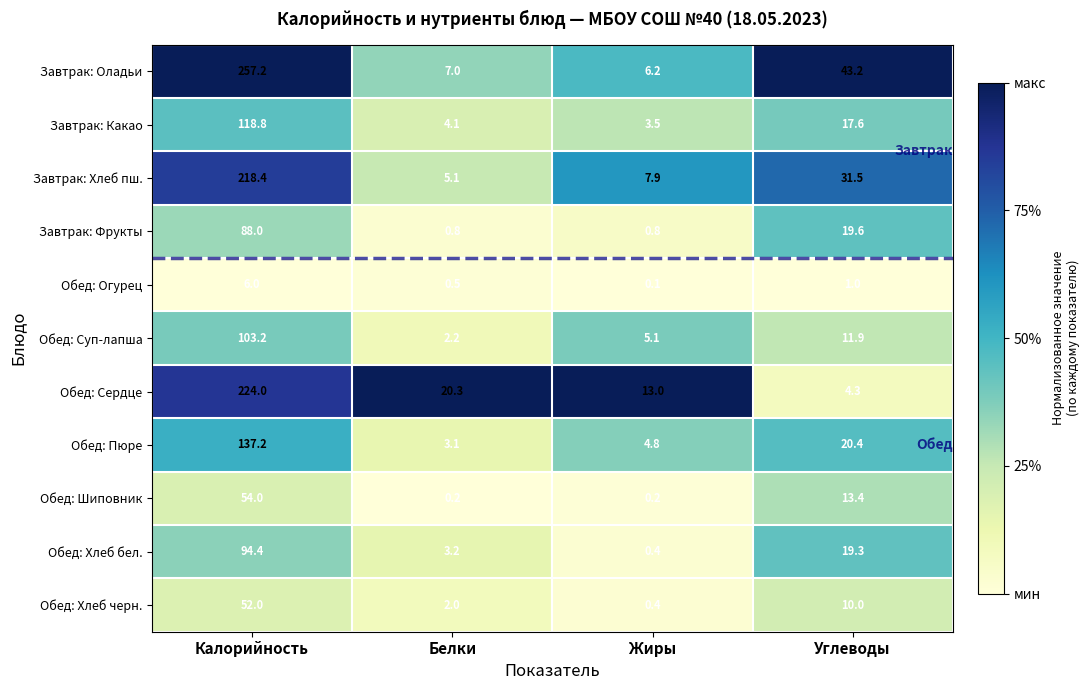

What is the average value of the Обед: Суп-лапша series?

30.6